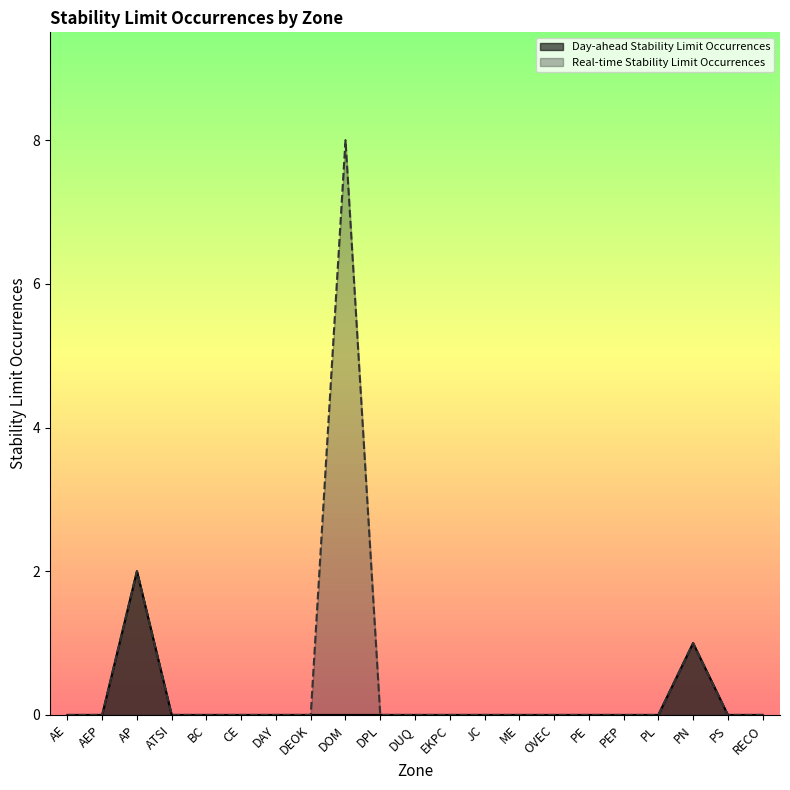

Rank the series by their average value, from lowest to highest.

Day-ahead Stability Limit Occurrences, Real-time Stability Limit Occurrences